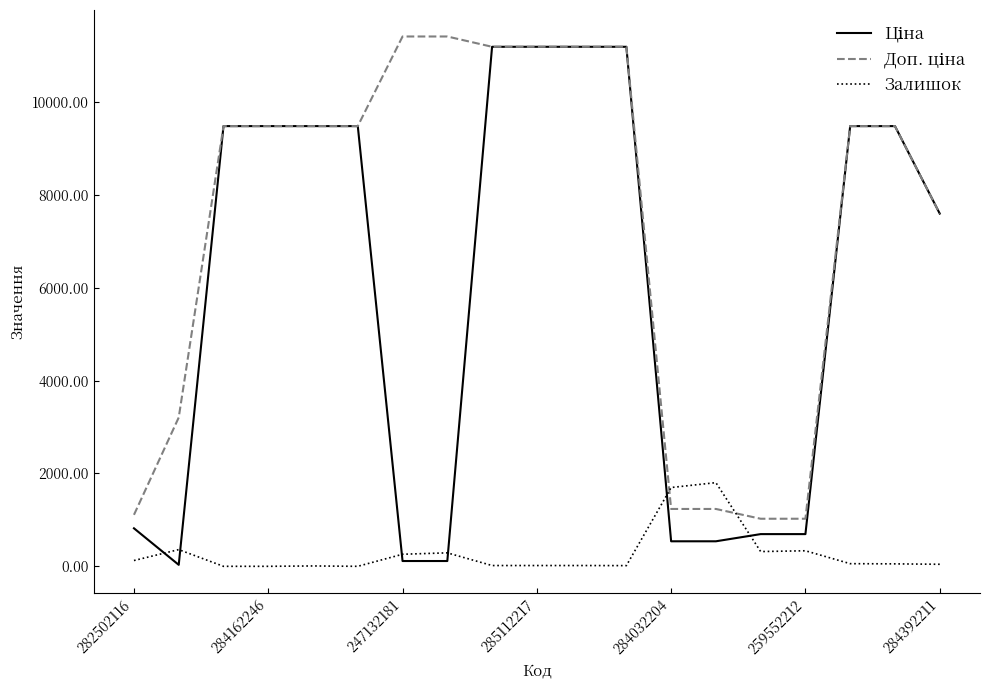

What is the greatest value displayed?

11410.0